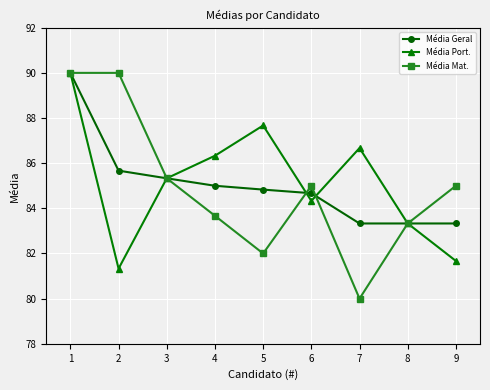

In Média Port., how many points are lower than both neighbors (excluding endpoints)?

2